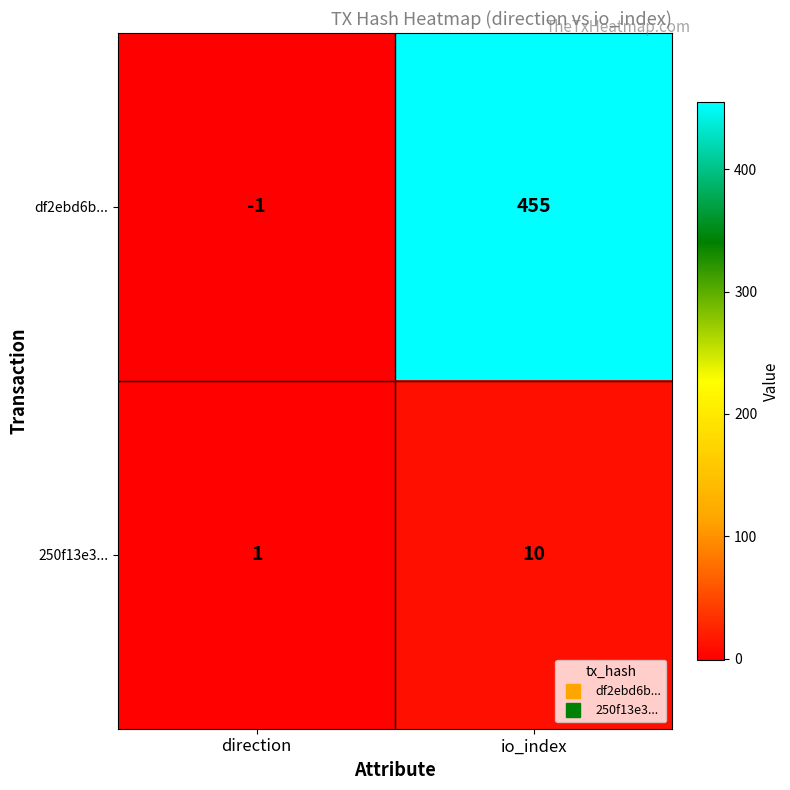

Which series has the largest total across all categories?

df2ebd6b...